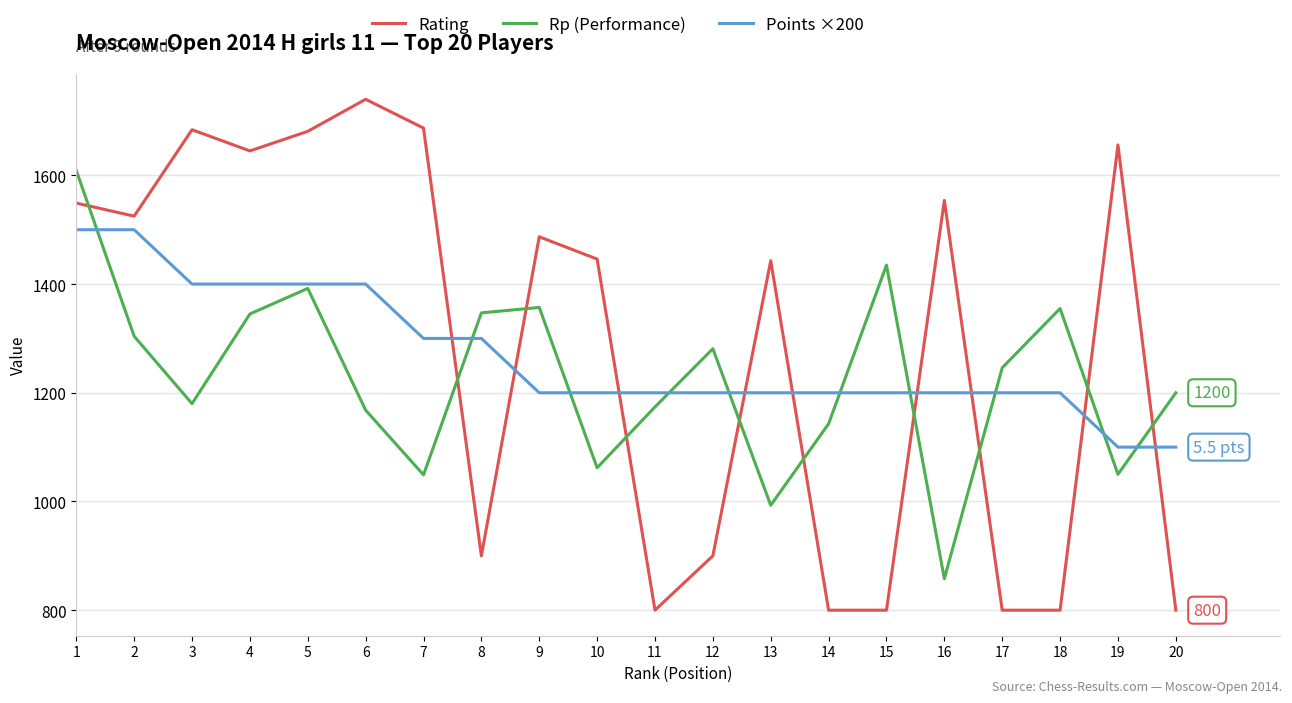

What is the total value across all series at 15?

3435